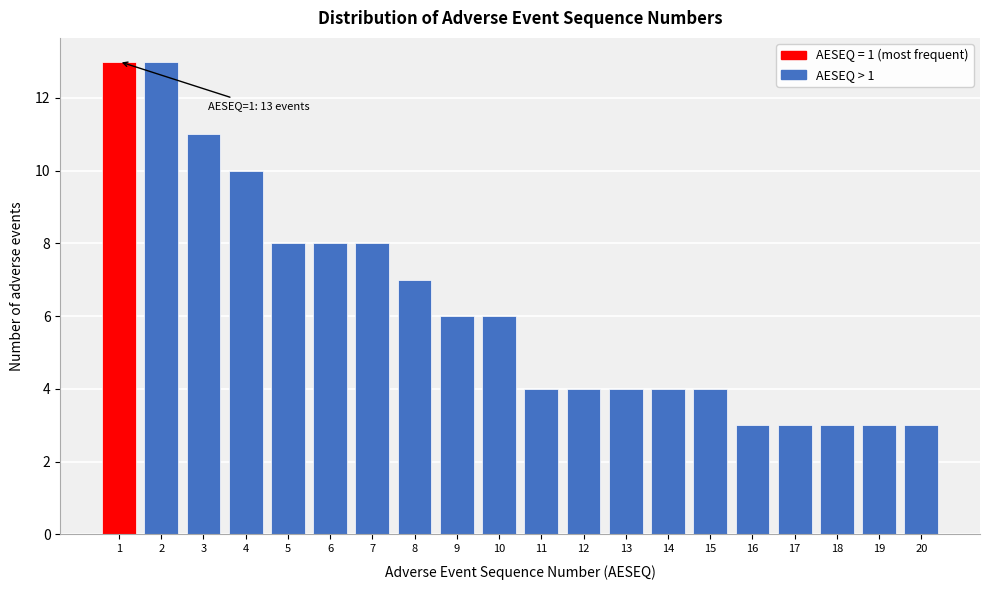

Reading left to right, list all the values displayed in this chart.

1=13	2=13	3=11	4=10	5=8	6=8	7=8	8=7	9=6	10=6	11=4	12=4	13=4	14=4	15=4	16=3	17=3	18=3	19=3	20=3